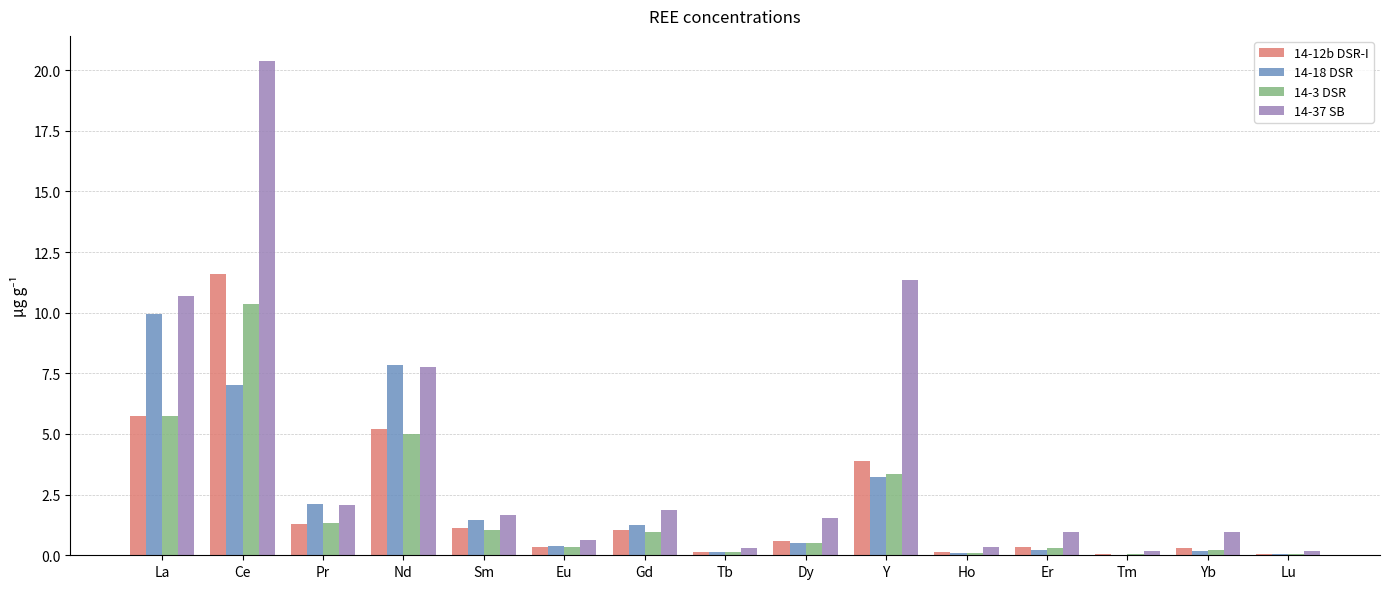

What is the average value of the 14-37 SB series?

4.1